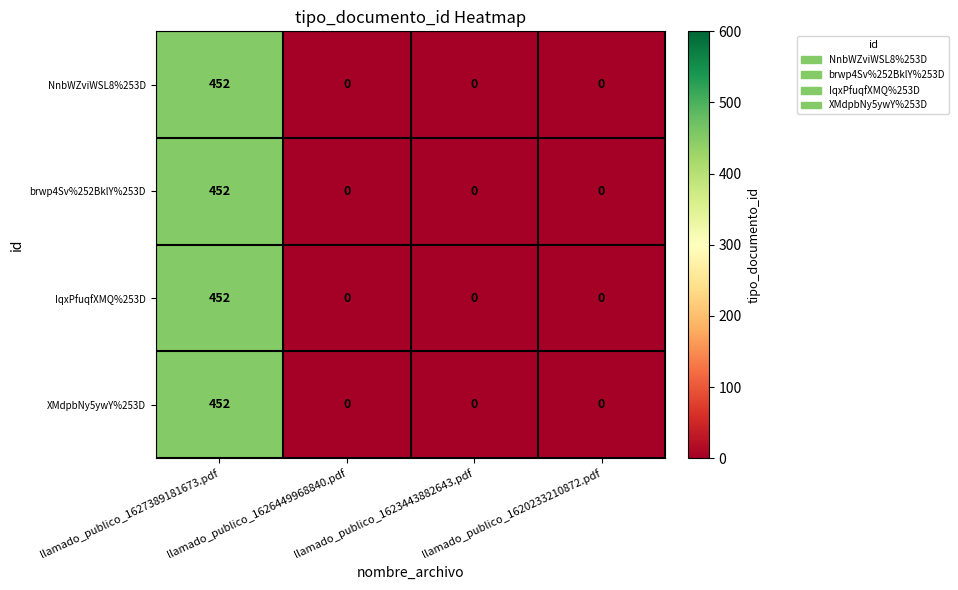

How many XMdpbNy5ywY%253D values are between 0 and 452?

4